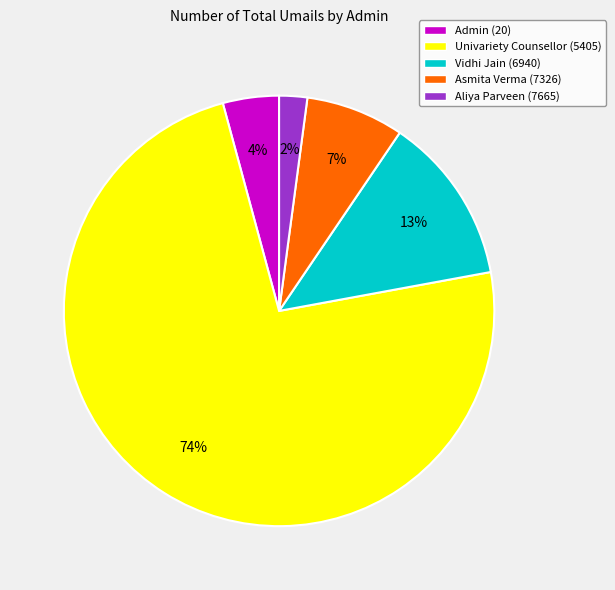

The Univariety Counsellor (5405) slice represents 80% of the pie. True or false?

False